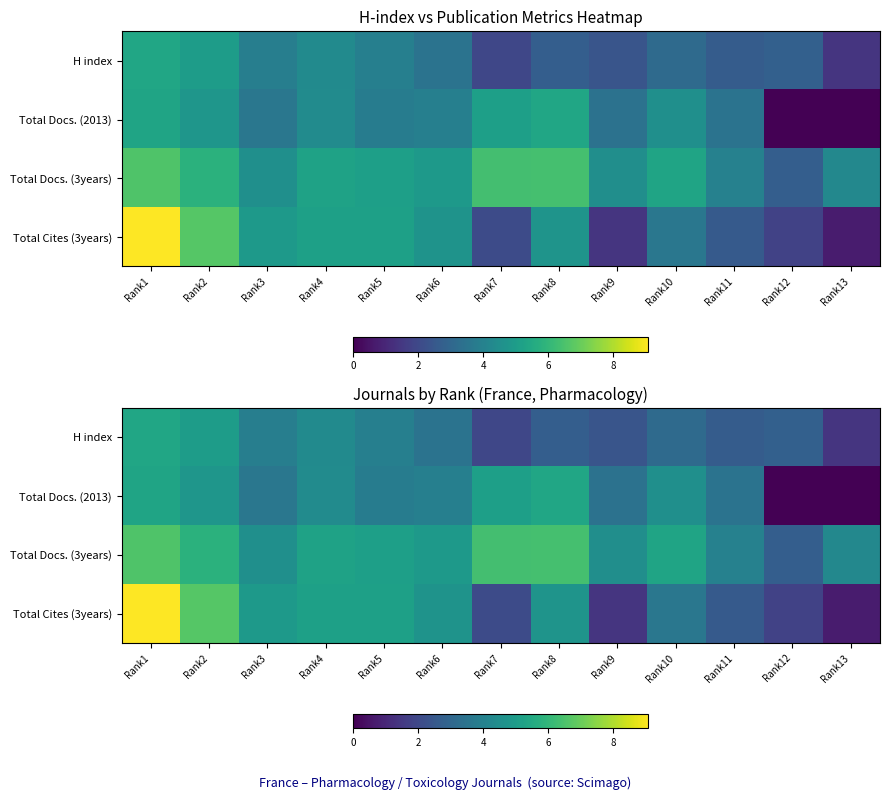

What is the difference between the maximum and second lowest values in the Total Docs. (2013) series?

5.4